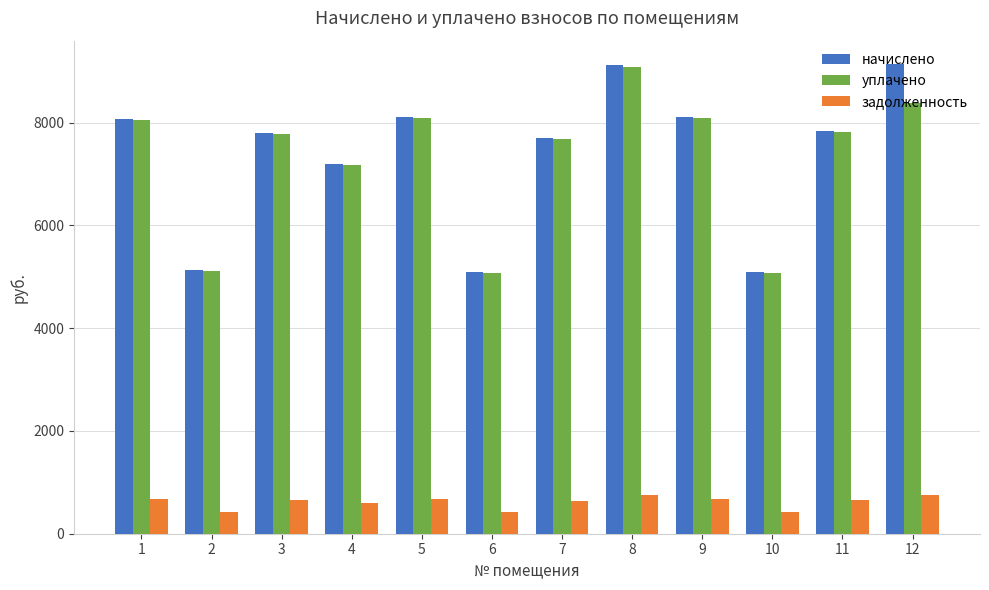

At which label is начислено closest to 7116?

4